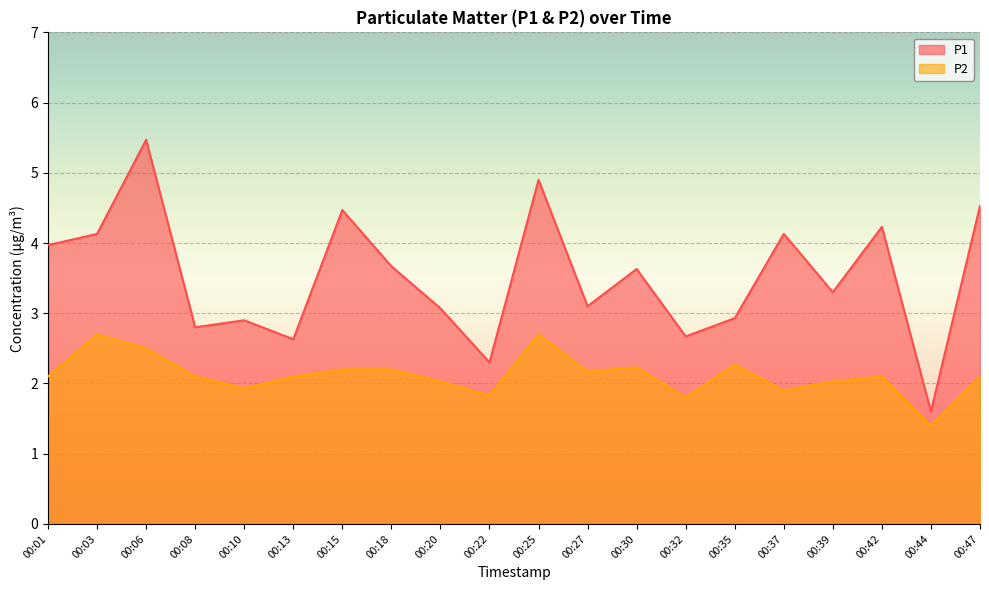

What is the maximum value for P1?

5.5